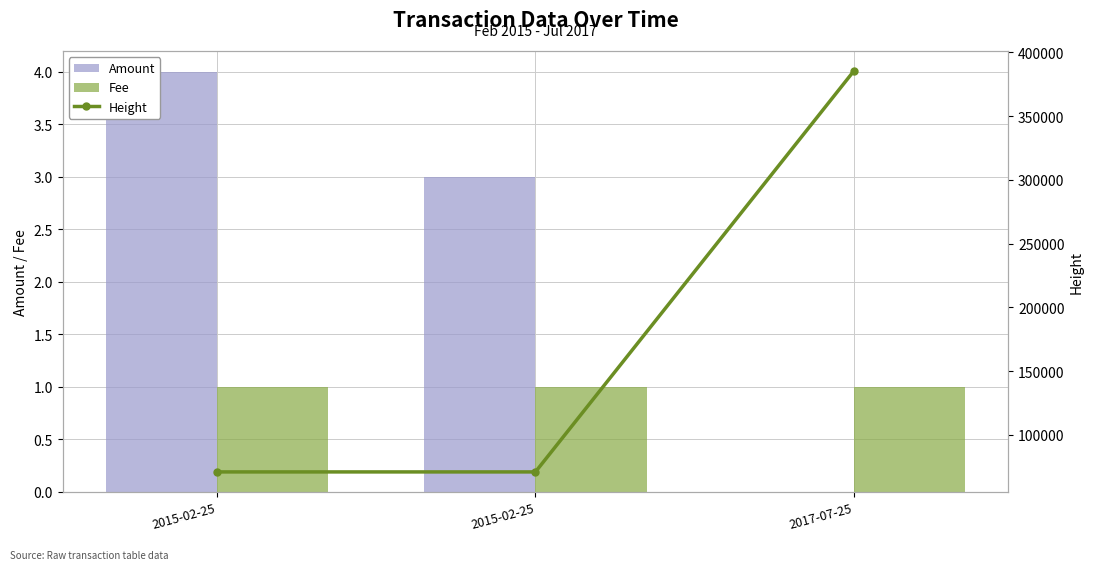

How many data points in Amount are less than 3?

1